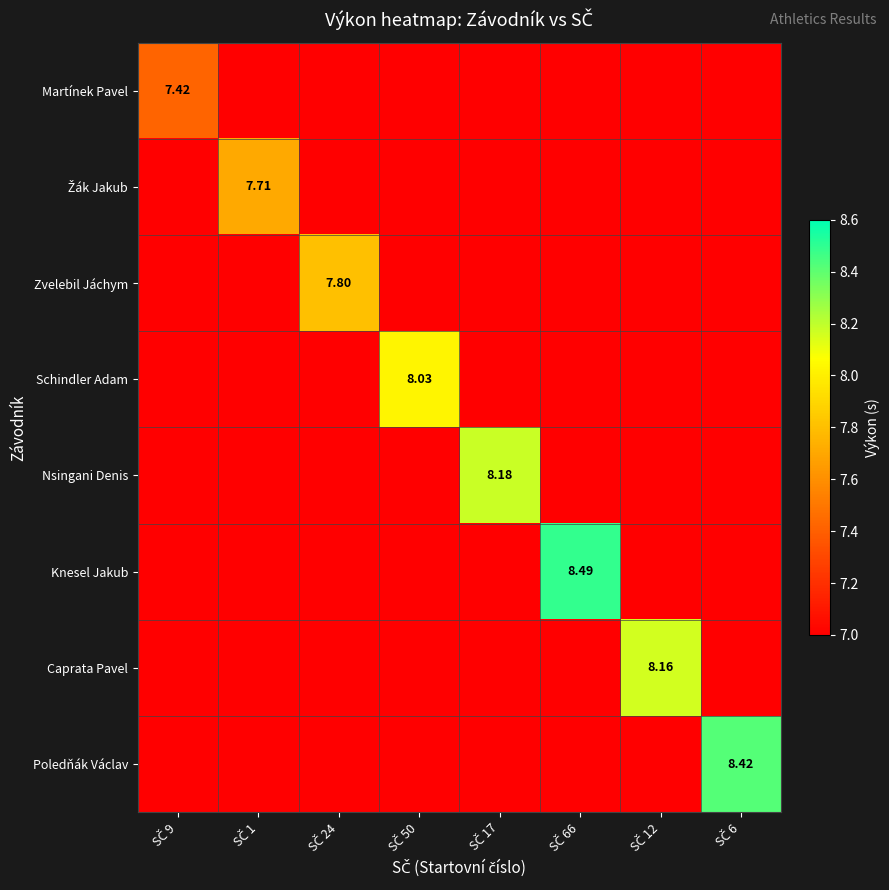

What is the sum of all Caprata Pavel values?

57.2